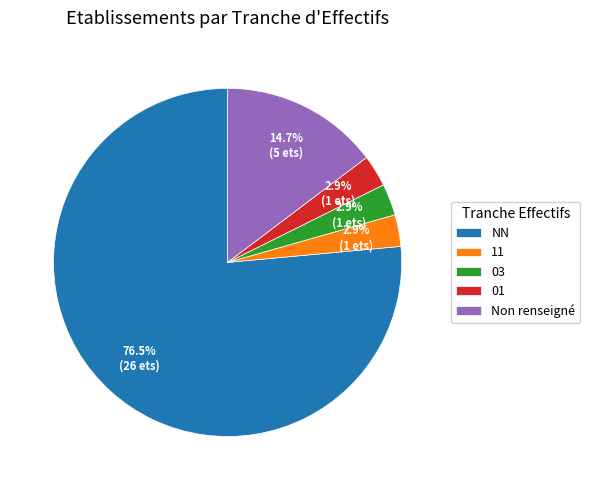

Count the number of slices in the pie.

5